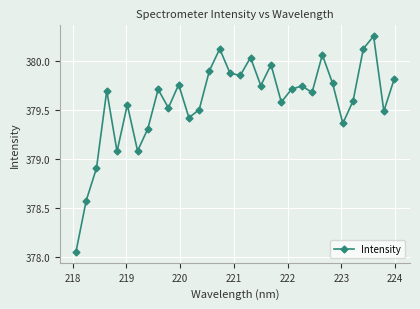

What is the difference between the maximum and minimum values?

2.2